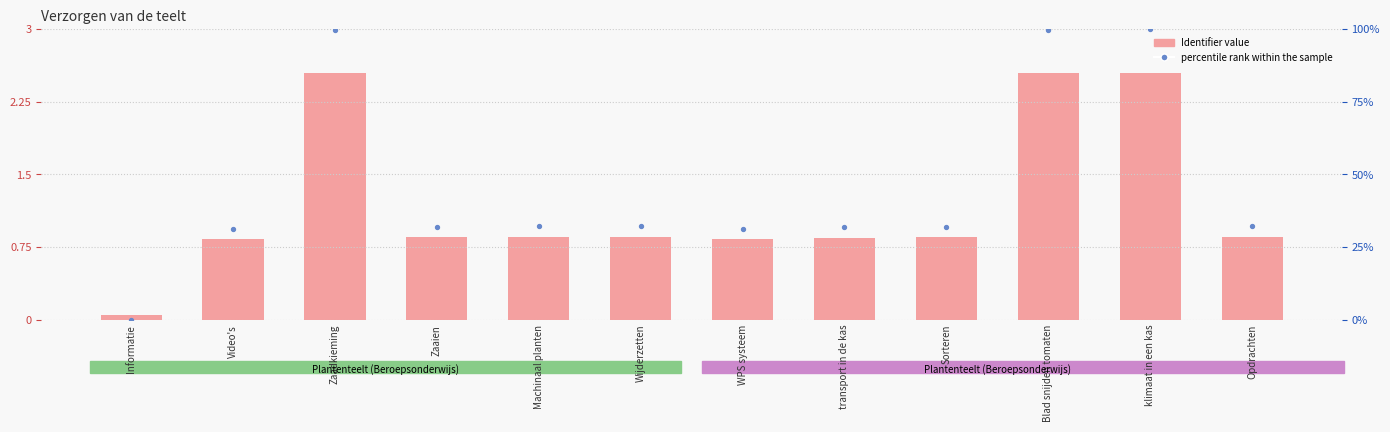

Which series reaches the minimum Y coordinate?

percentile rank within the sample